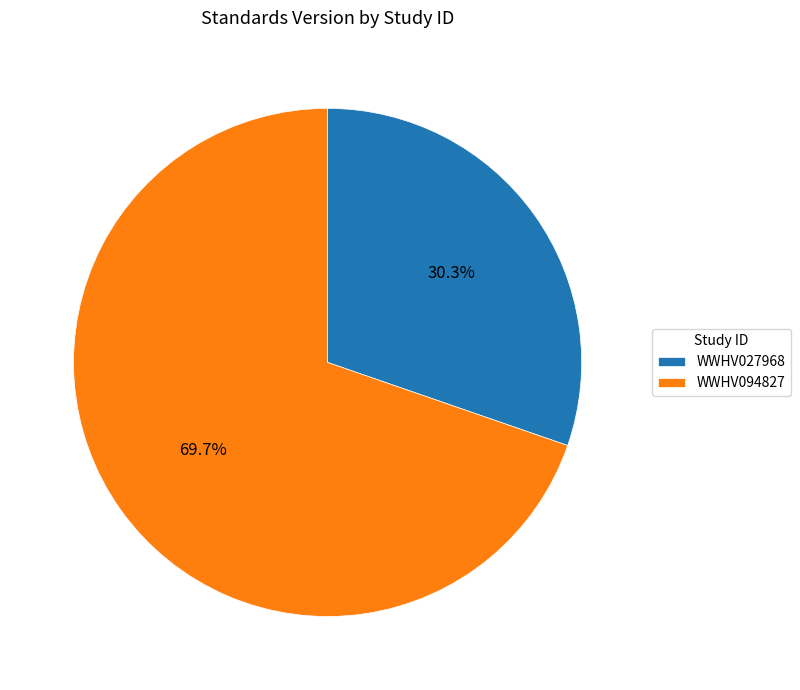

Approximately how many times larger is the value at WWHV094827 compared to WWHV027968?

2.3